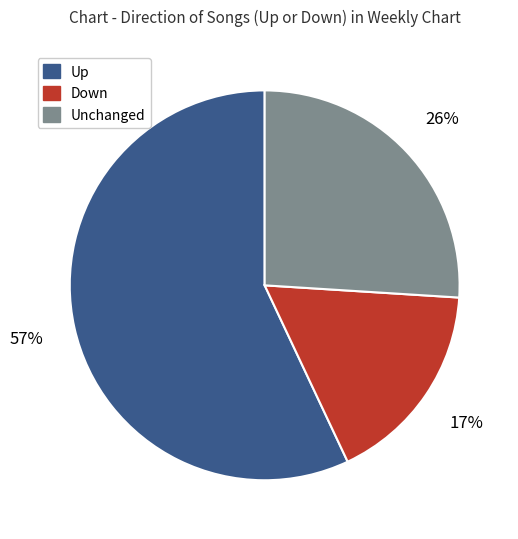

To the nearest percent, what is the difference between the largest and smallest slice percentages?

40%